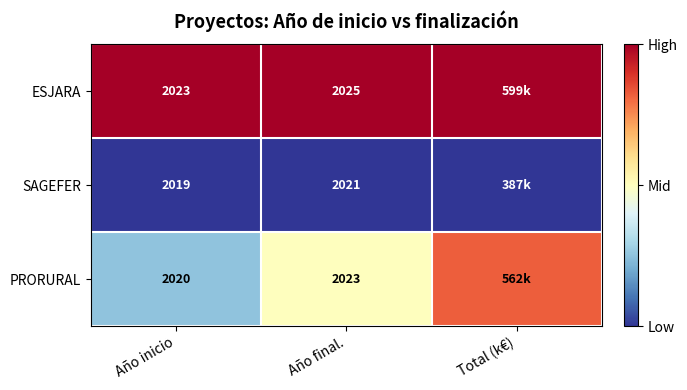

Which series changed the most between Año inicio and Año final.?

PRORURAL